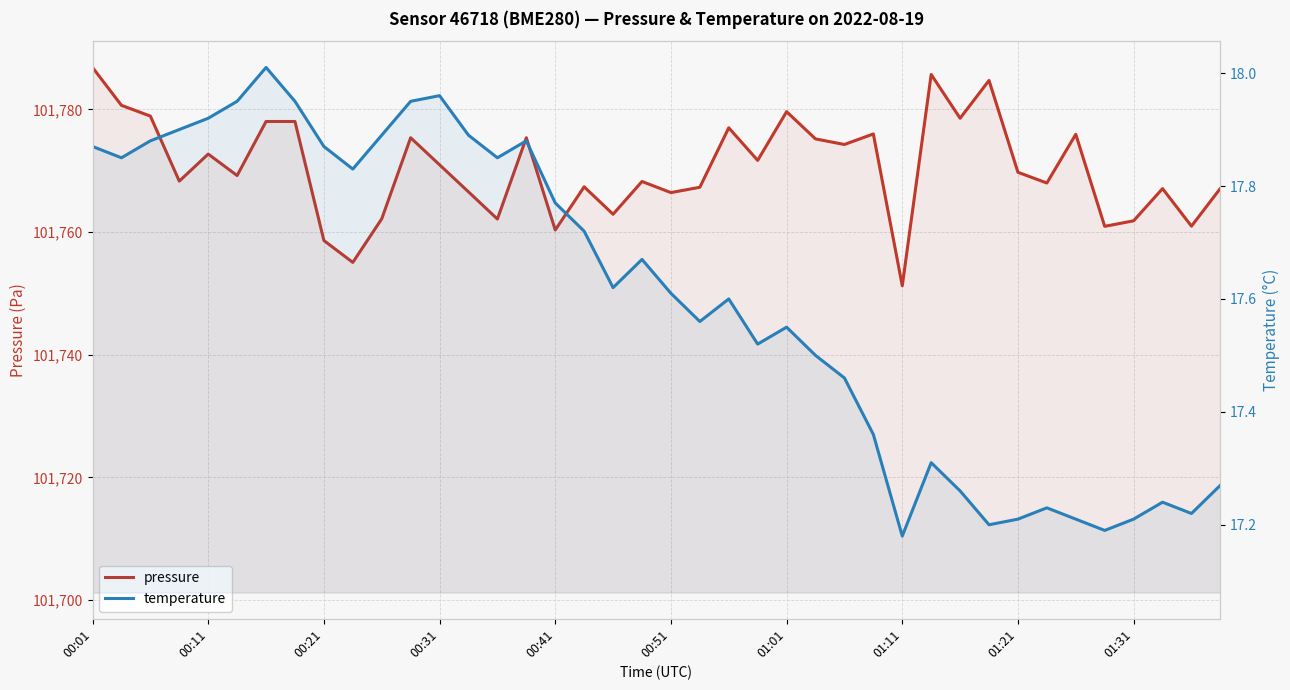

Which label corresponds to the largest value in the chart?

00:01